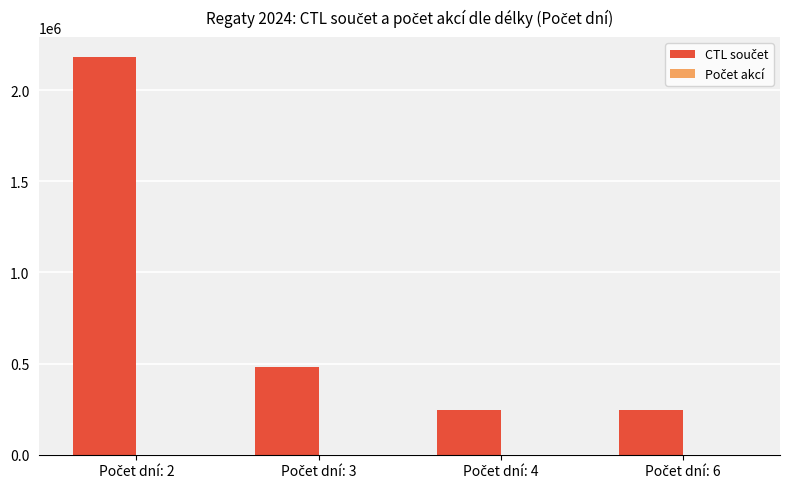

What is the maximum value shown in the chart?

2180538